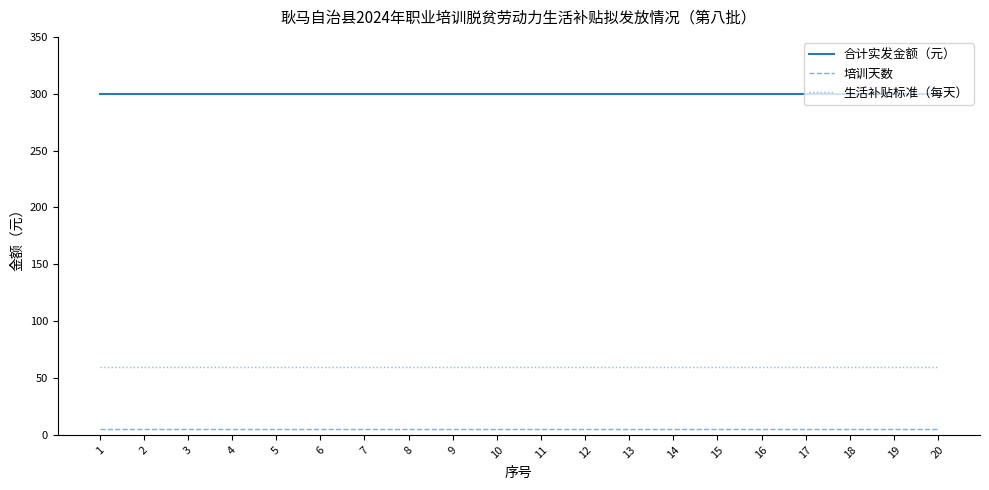

Is it true that 生活补贴标准（每天） equals 107 at 15?

False